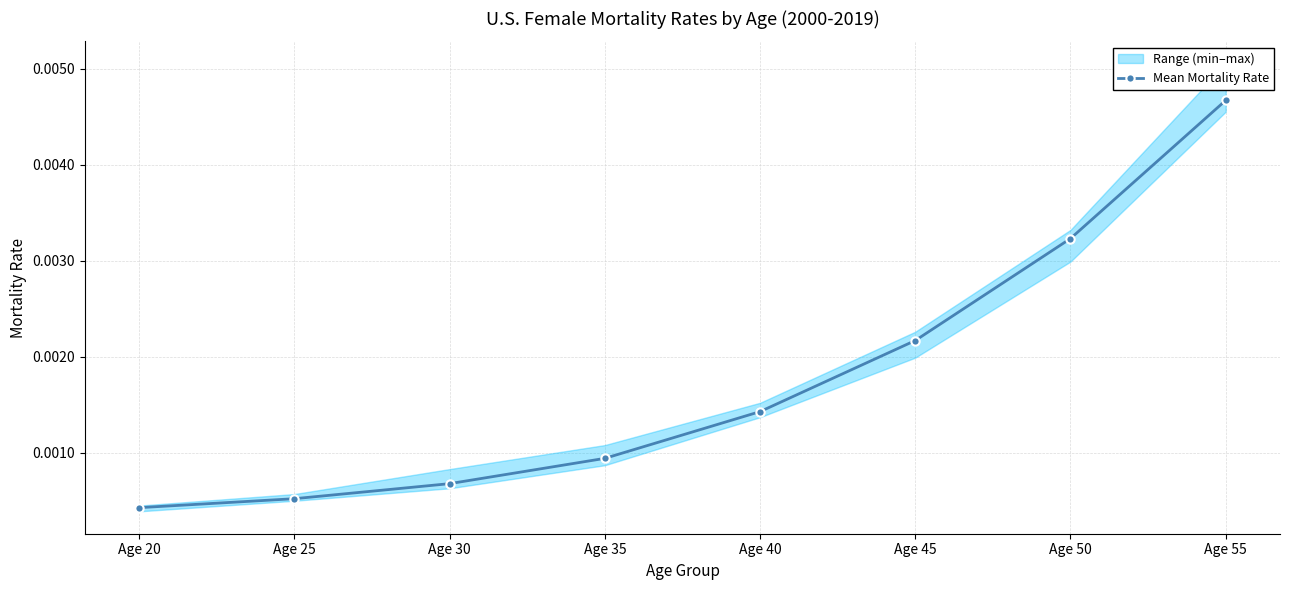

At which category does the chart reach its minimum across all series?

Age 20